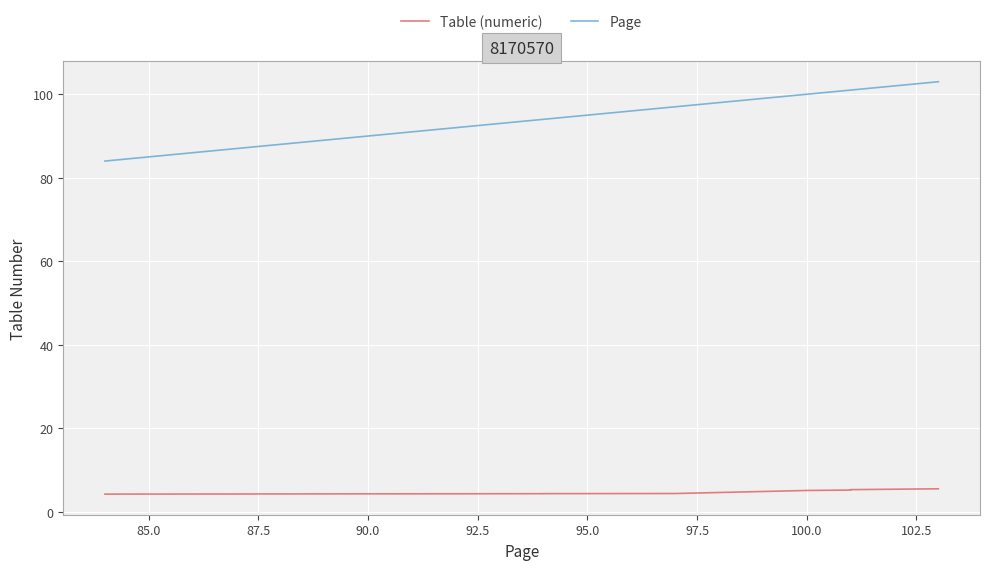

How many lines are shown in the chart?

2